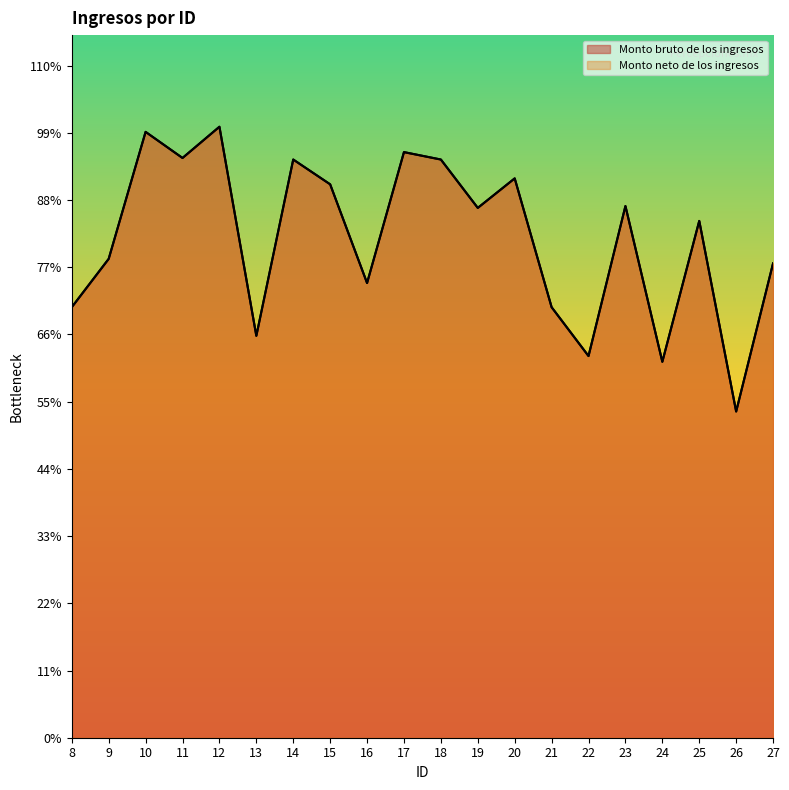

At which label is Monto bruto de los ingresos closest to 11584?

27